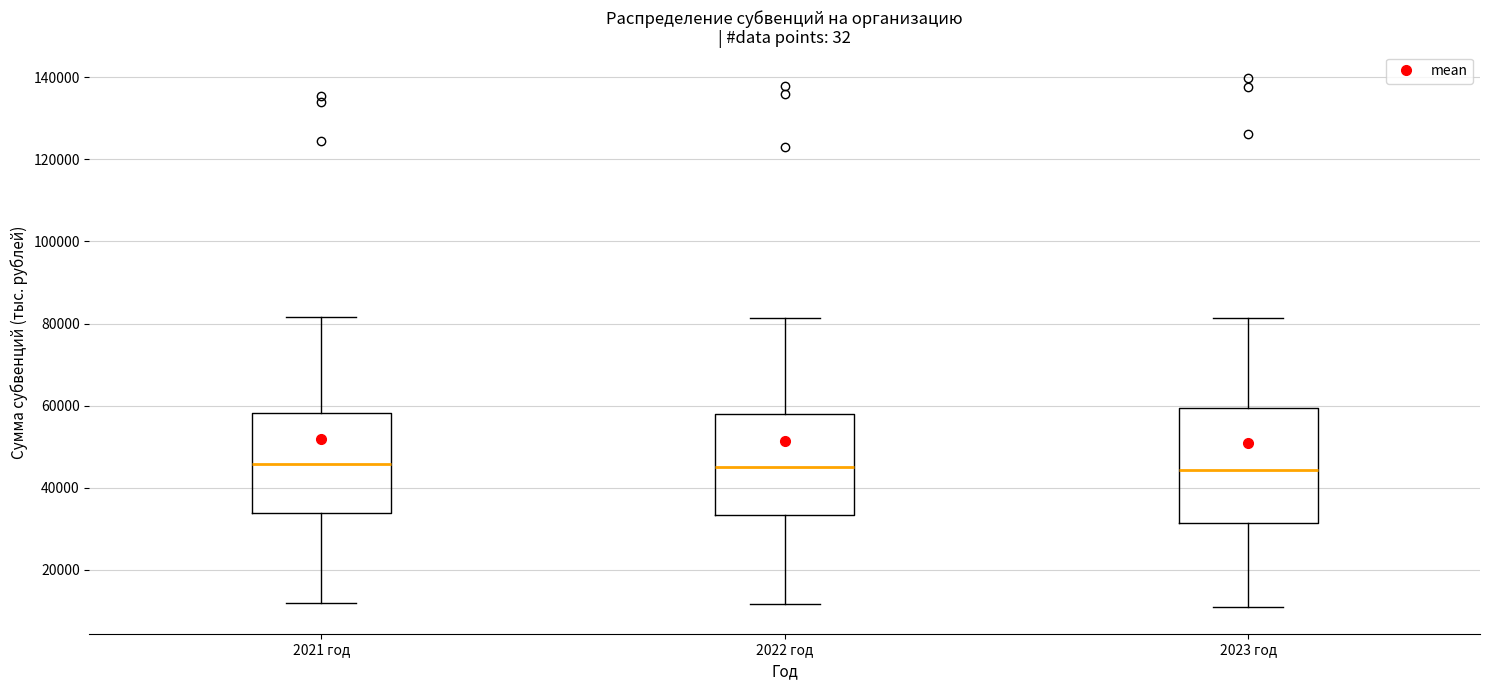

Reading left to right, transcribe this box plot: for each box, give where its median line is, the range the box spans, and where its two whiskers end, as read against the y-axis. The values are not printed on the chart, so give them approximately, as read against the axis.

2021 год: median 46000, box 34000 to 58000, whiskers 12000 to 82000
2022 год: median 44000, box 34000 to 58000, whiskers 12000 to 82000
2023 год: median 44000, box 32000 to 60000, whiskers 10000 to 82000